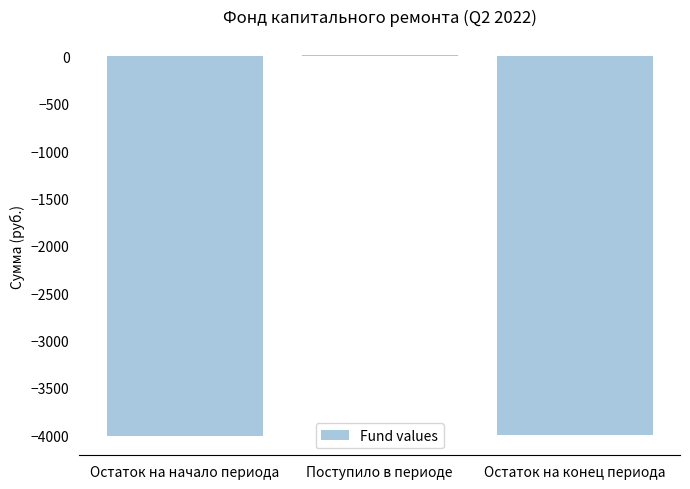

How many values exceed -3998?

1